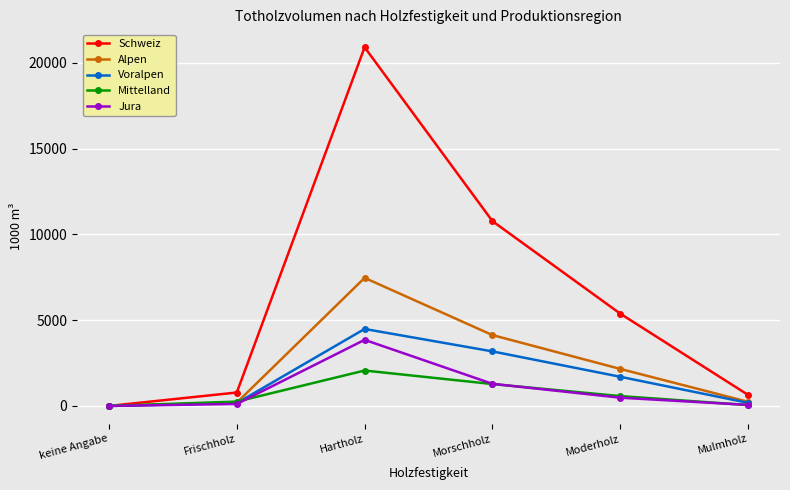

How many data points does each series have?

6